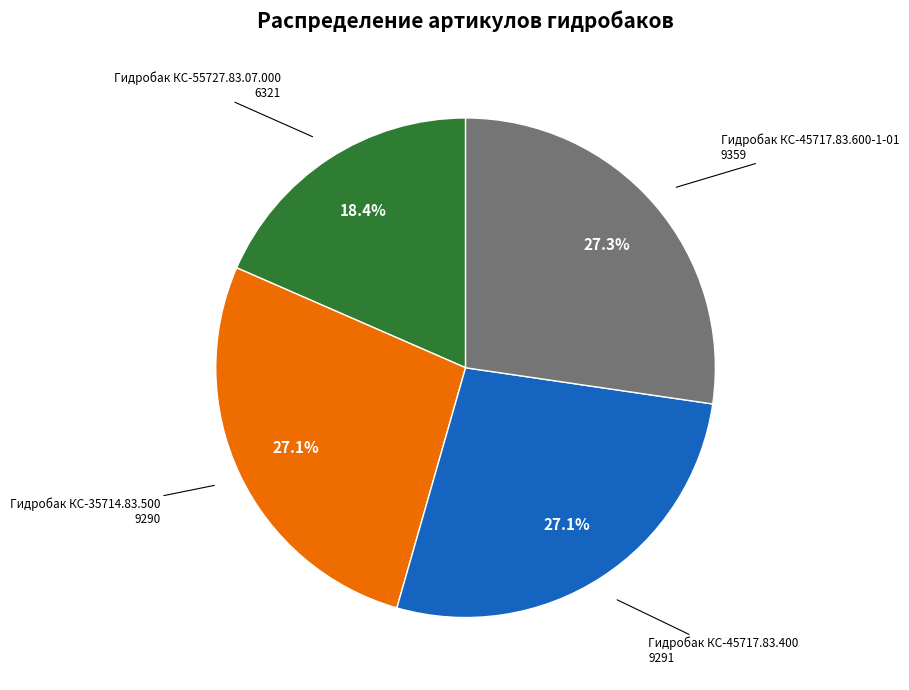

Does any single category account for the majority?

No